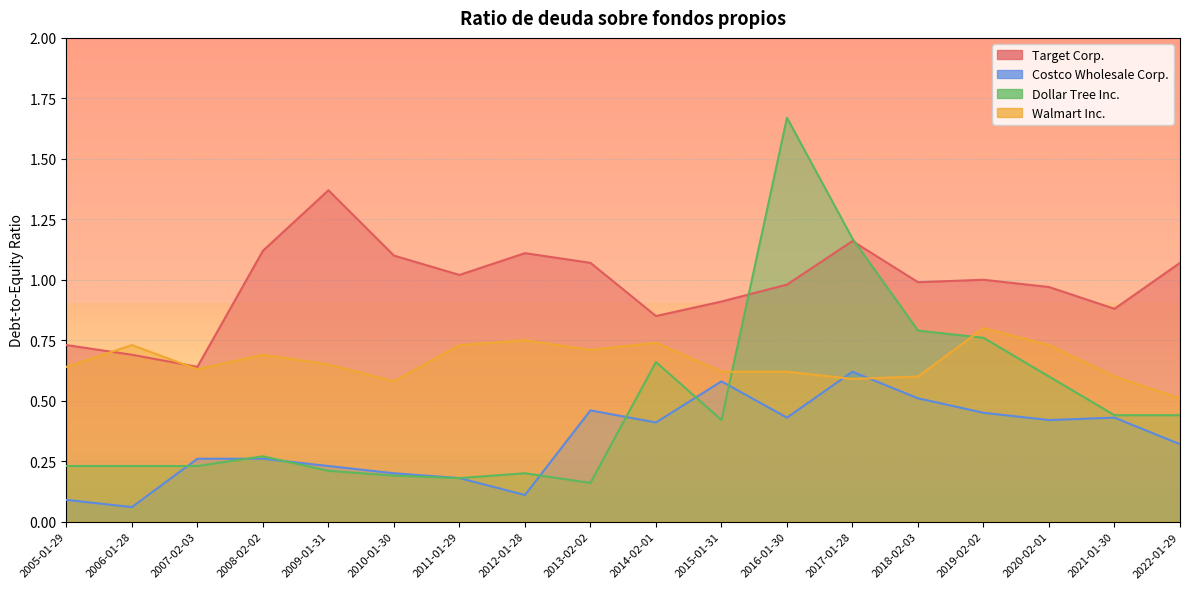

Is it true that Costco Wholesale Corp. equals 0.8 at 2018-02-03?

False